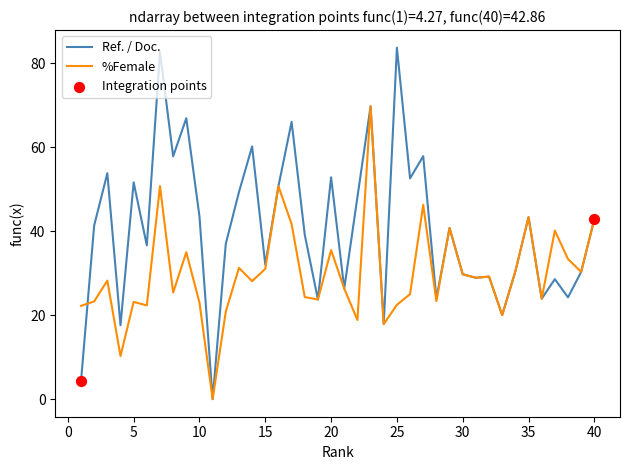

Which series has the largest range (max minus min)?

Ref. / Doc.